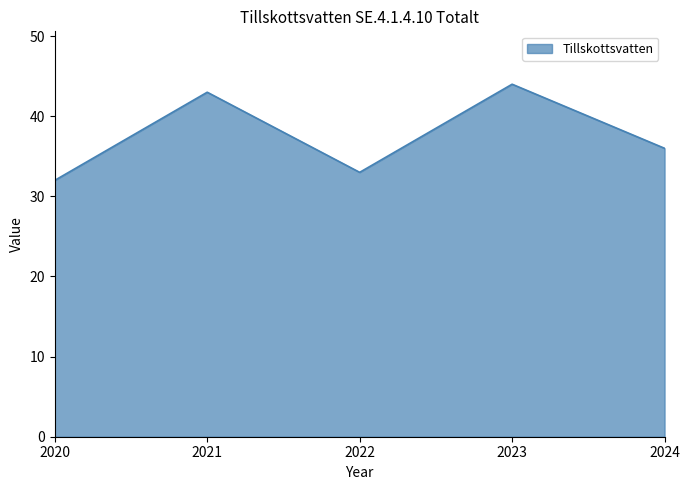

At which category does the data reach its first local valley?

2022